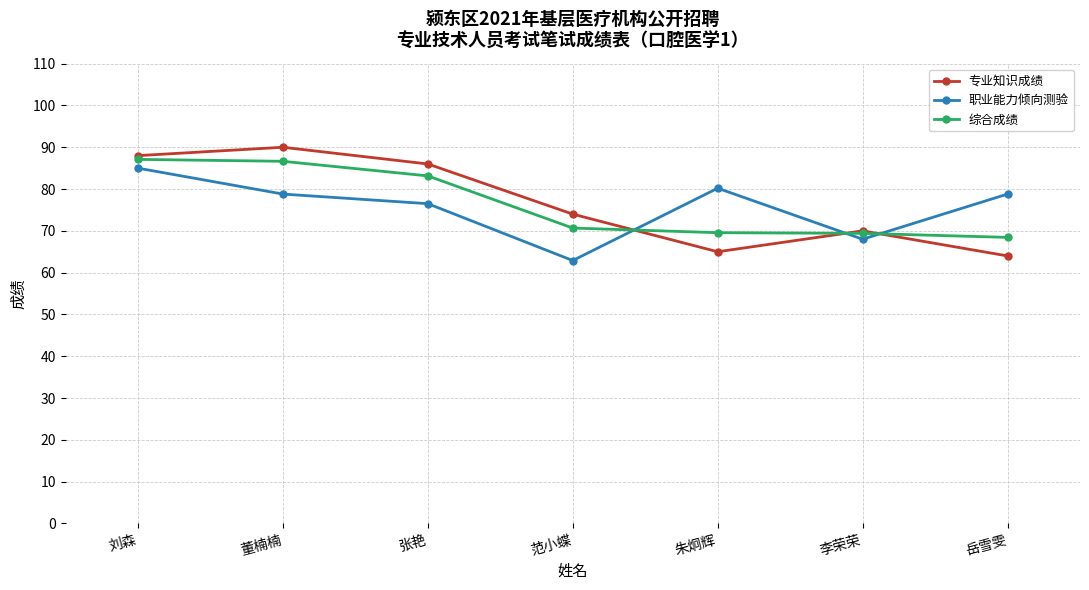

Count the number of categories in the chart.

7